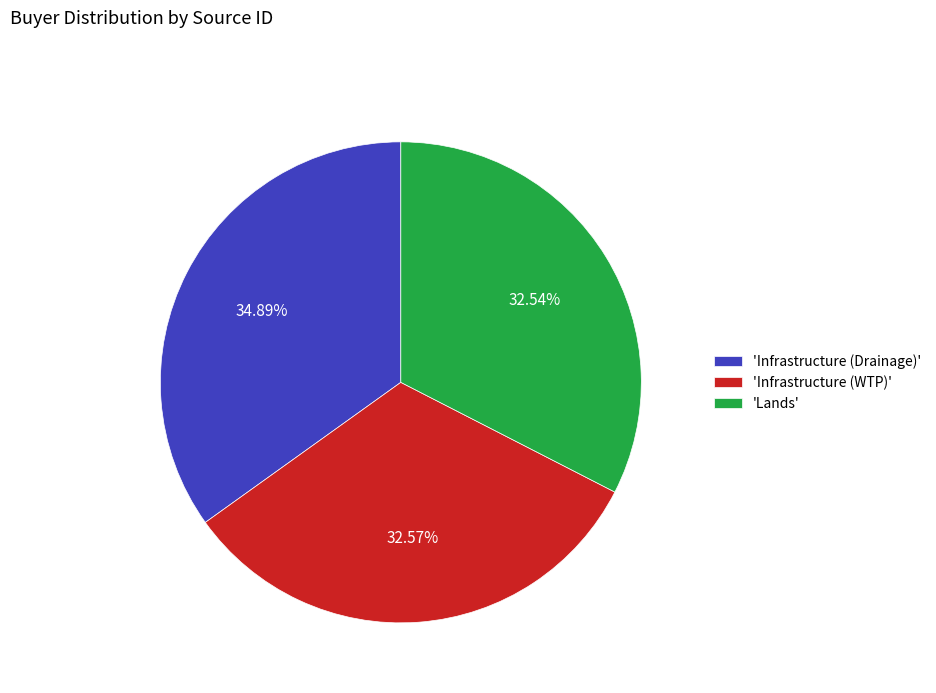

Does 'Infrastructure (Drainage)' account for over 50% of the chart?

No